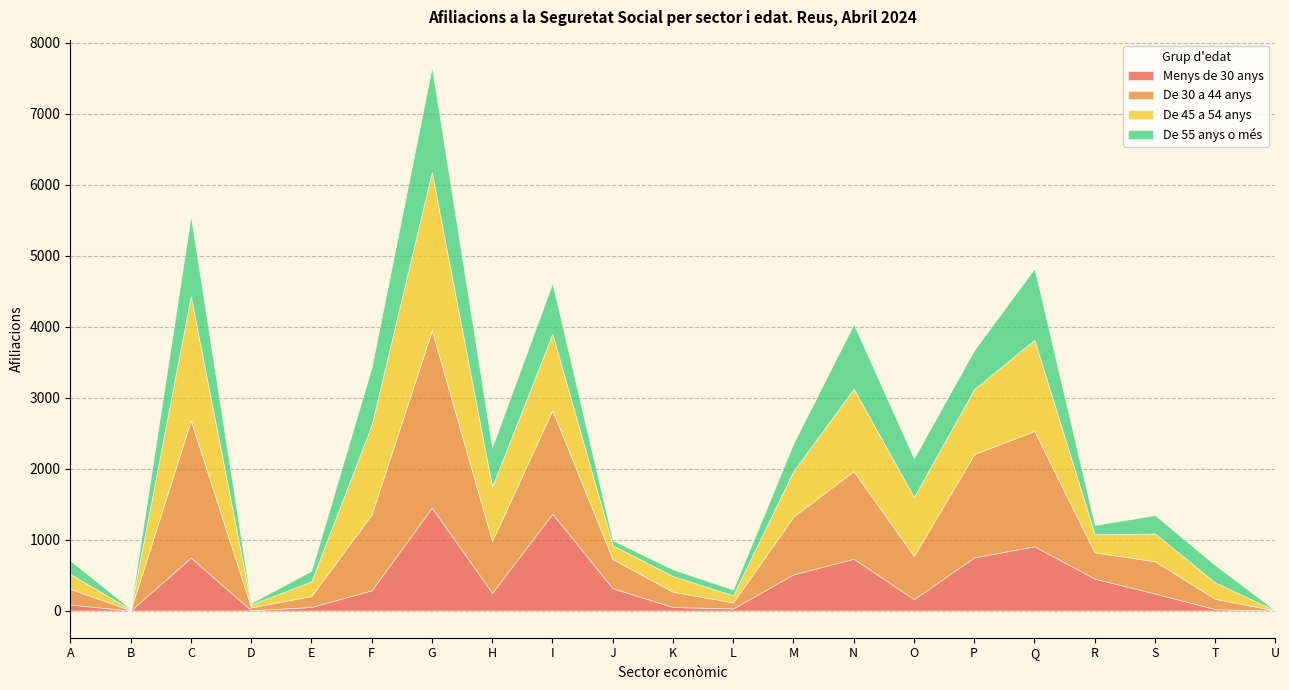

Which category has the highest value in the De 30 a 44 anys series?

G